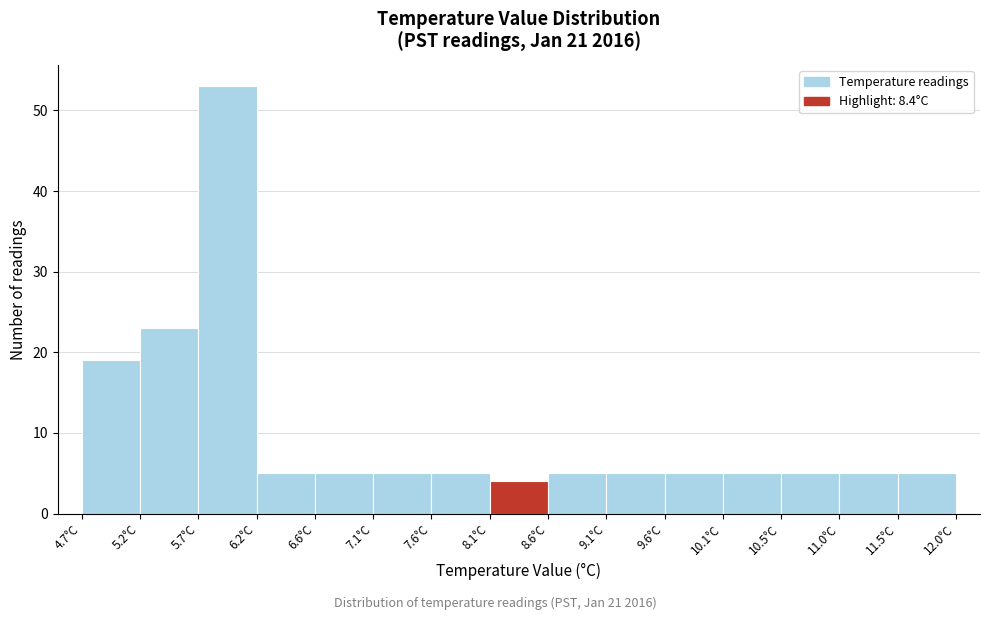

Reading left to right, list every bar in this chart as the range it spans on the x-axis followed by its height. Neither the bar edges nor the heights are printed on the chart, so give them approximately, as read against the axes.

4.70 to 5.20: 19
5.20 to 5.65: 23
5.65 to 6.15: 53
6.15 to 6.65: 5
6.65 to 7.15: 5
7.15 to 7.60: 5
7.60 to 8.10: 5
8.10 to 8.60: 4
8.60 to 9.10: 5
9.10 to 9.55: 5
9.55 to 10.05: 5
10.05 to 10.55: 5
10.55 to 11.05: 5
11.05 to 11.50: 5
11.50 to 12.00: 5